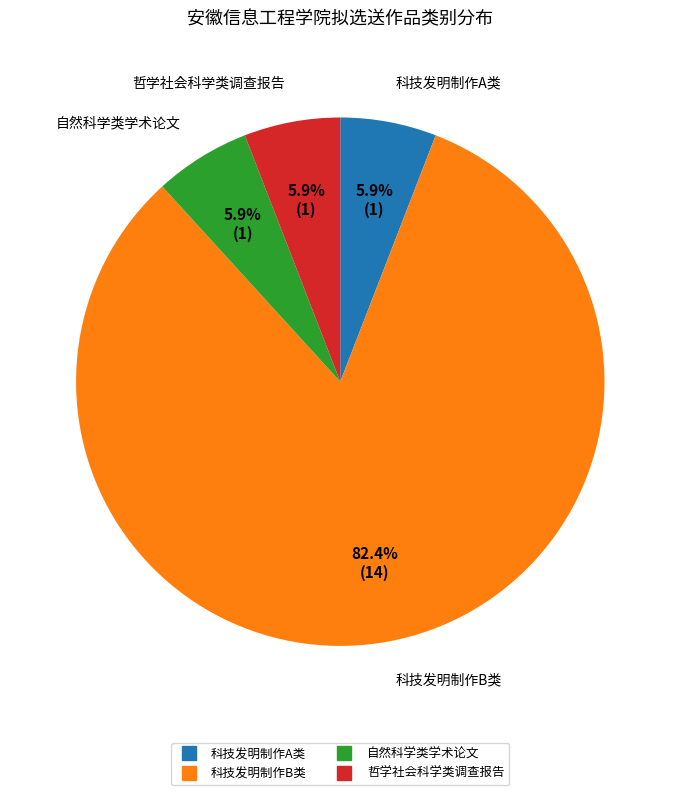

What portion of the pie excludes 自然科学类学术论文?

94.1%